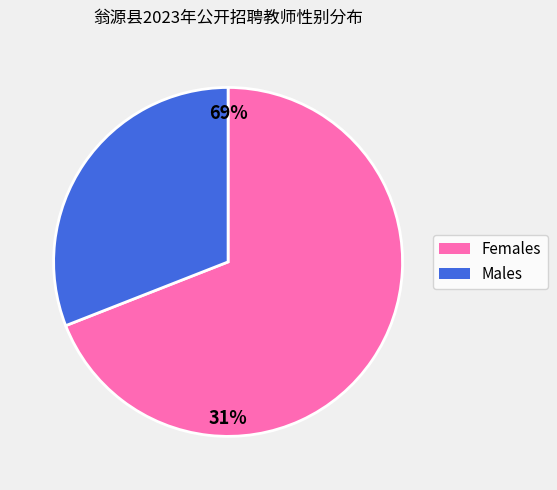

To the nearest percent, what percentage of the pie is 男?

31%